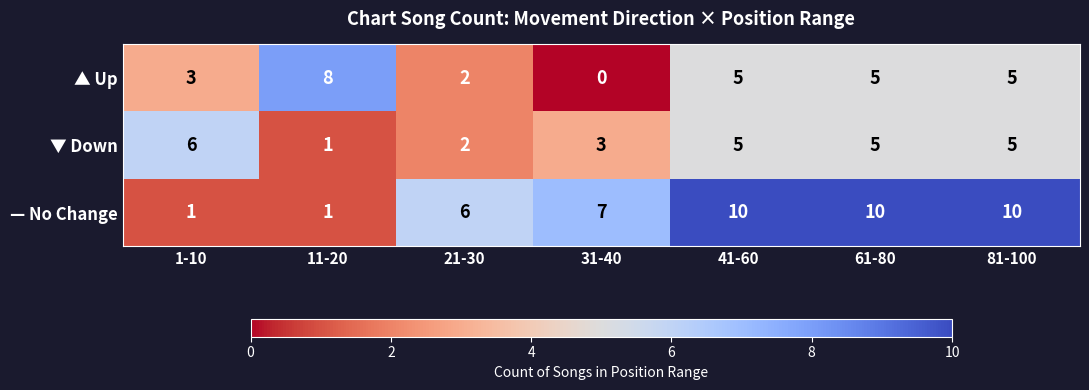

Read the ▼ Down value at 41-60.

5